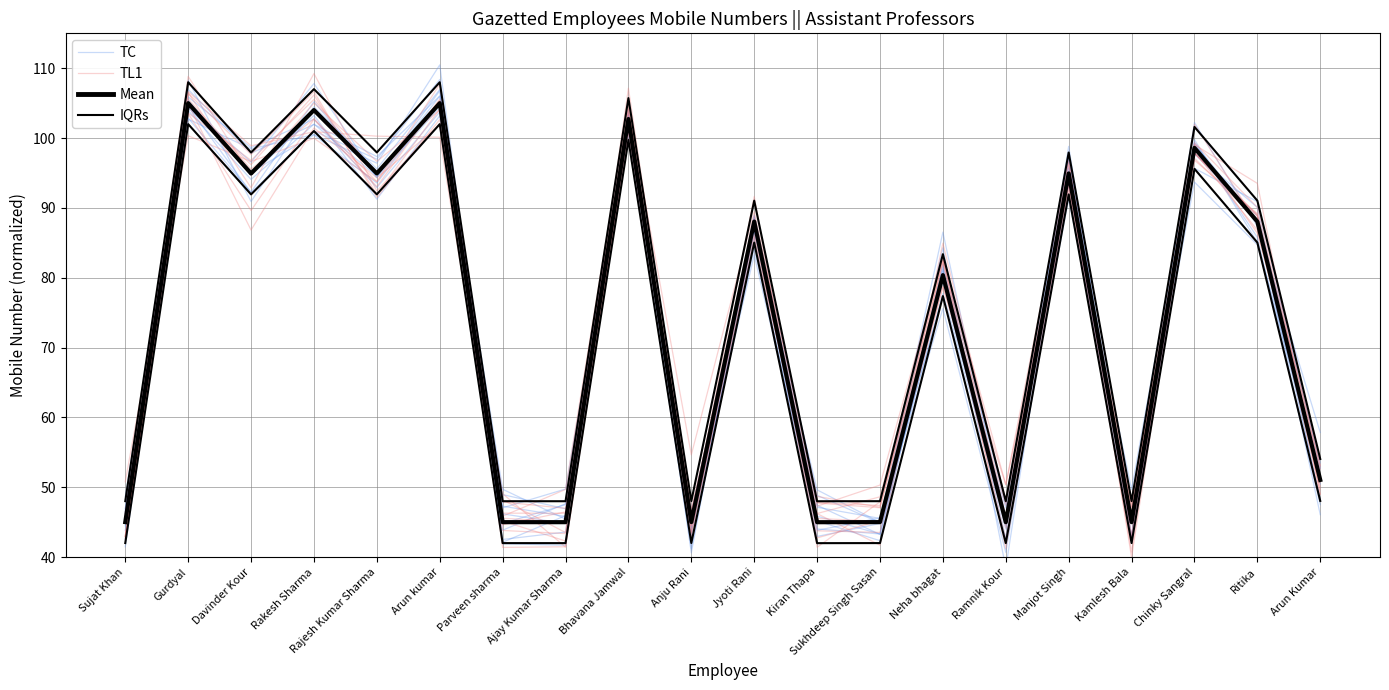

True or false: TC has a value of 83.6 at Ajay Kumar Sharma.

False